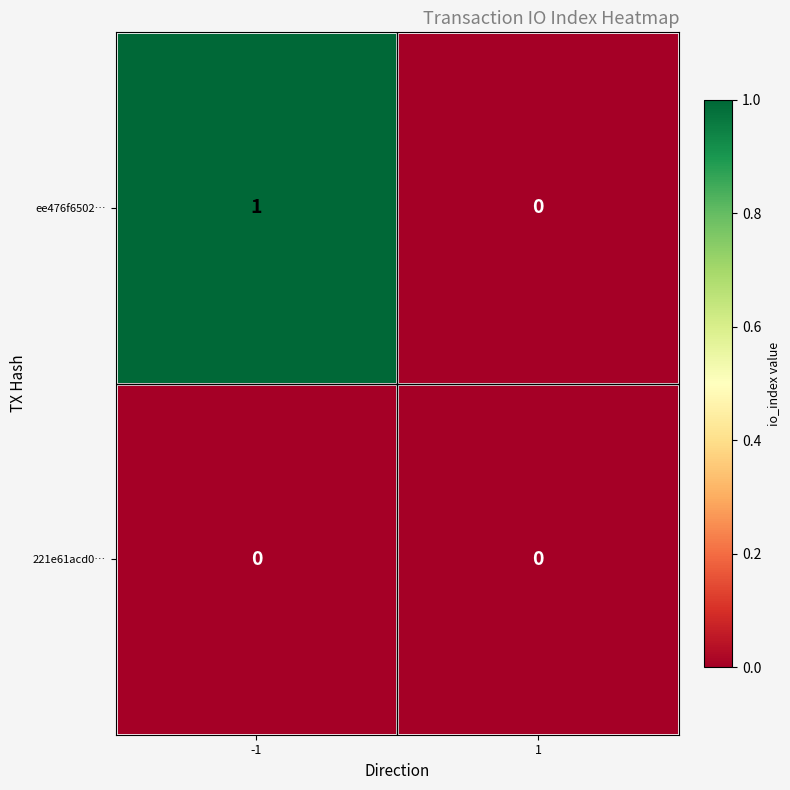

Rank the series by their maximum value, from lowest to highest.

221e61acd0…, ee476f6502…